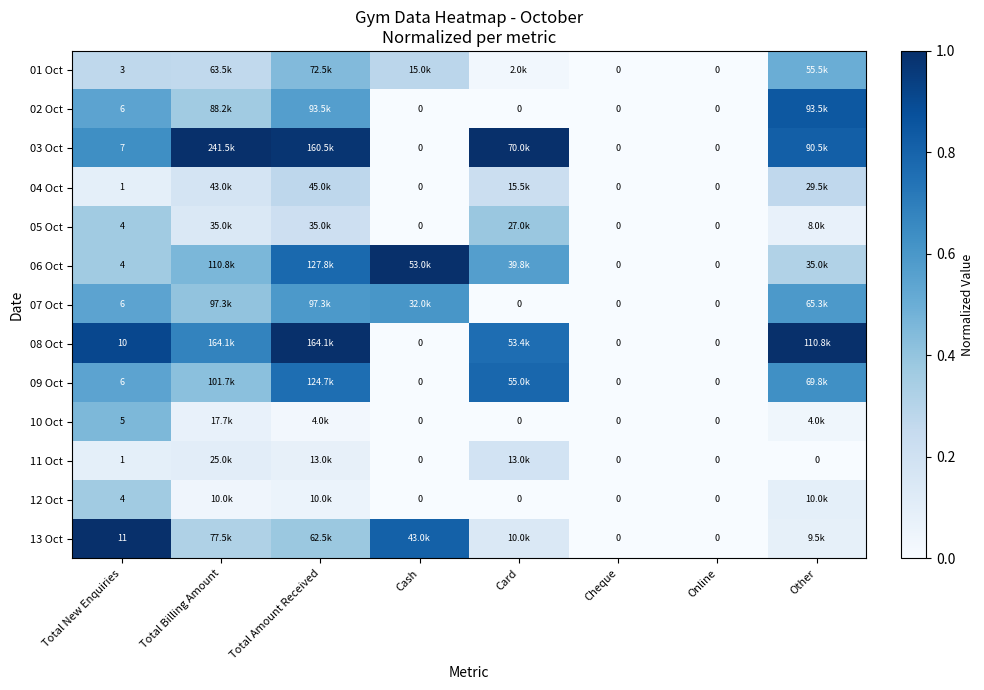

The value of 10 Oct at Total New Enquiries is 0.5. True or false?

True